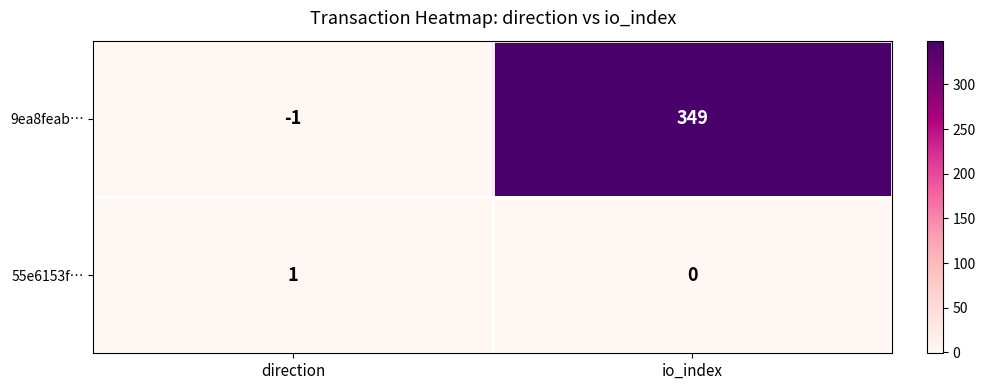

List the series in order of their peak value, lowest first.

55e6153f…, 9ea8feab…